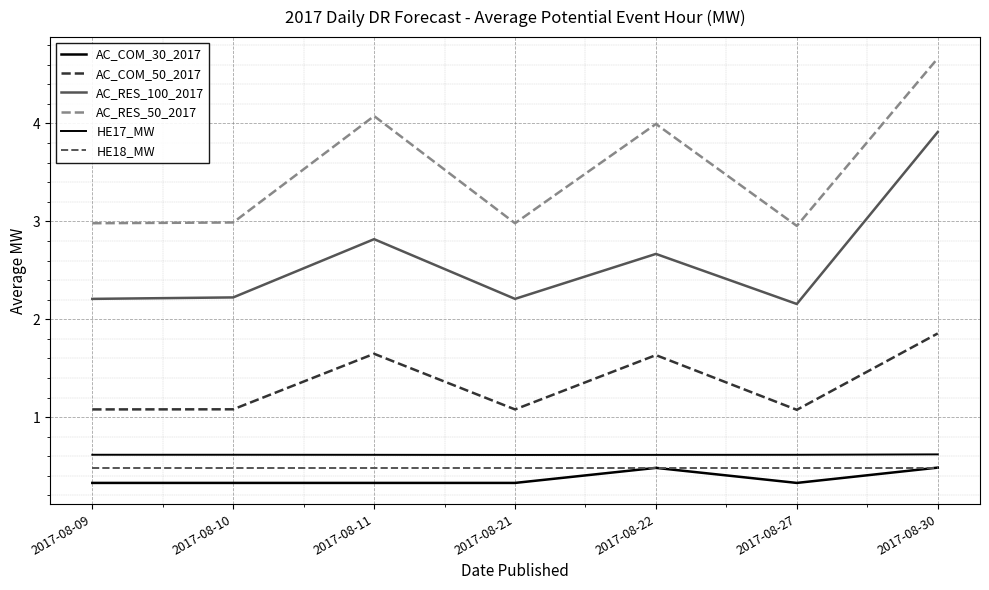

The value of AC_RES_50_2017 at 2017-08-11 is 4.1. True or false?

True